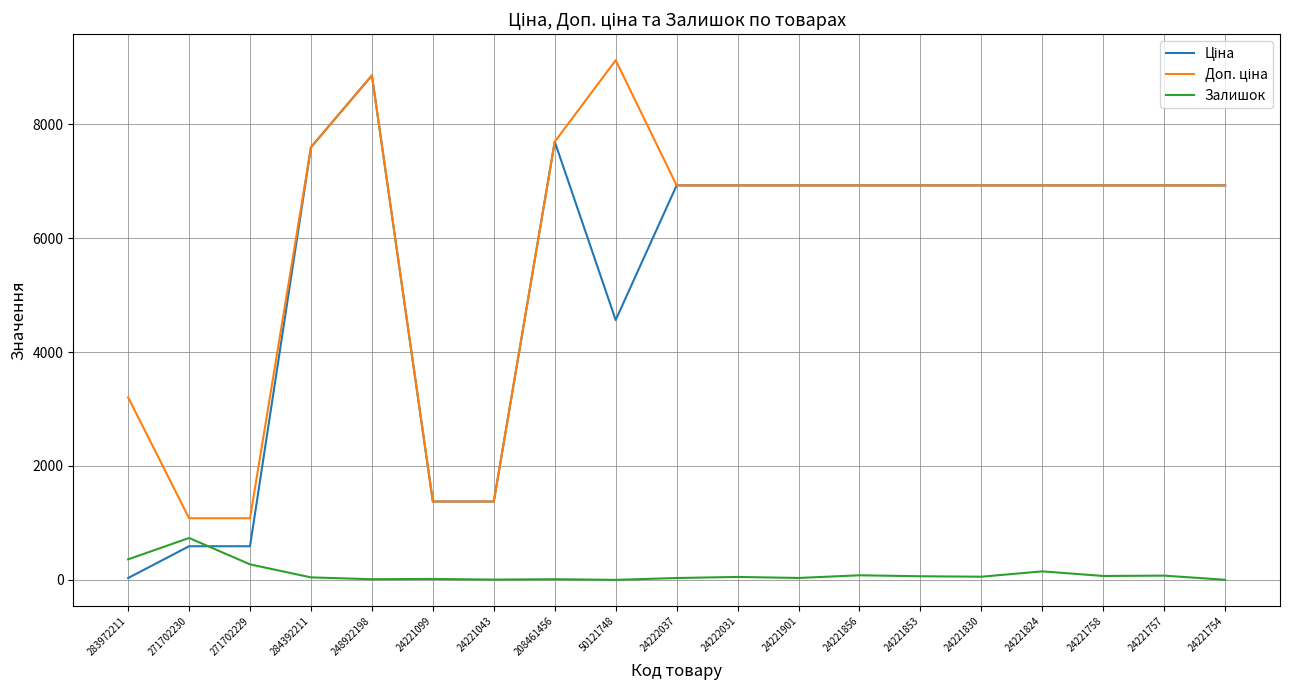

At which category is the sum across all series the highest?

248922198